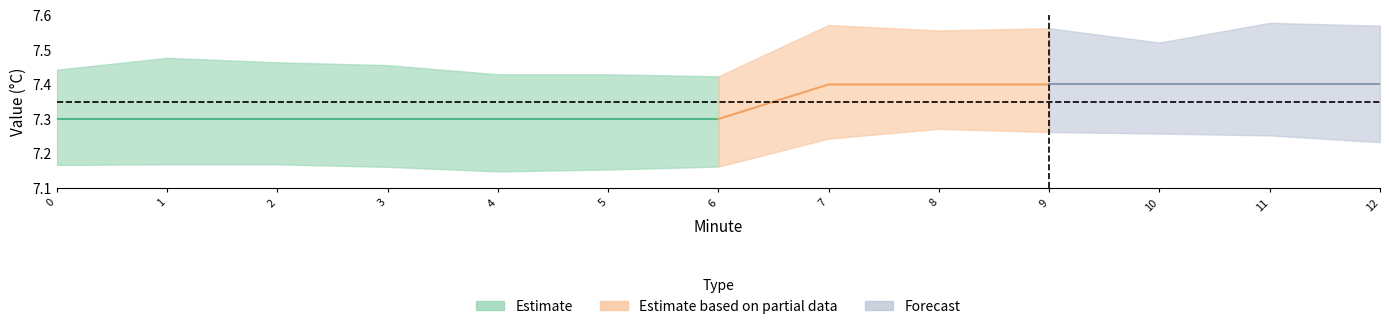

Is this an area chart (filled region under the line)?

No